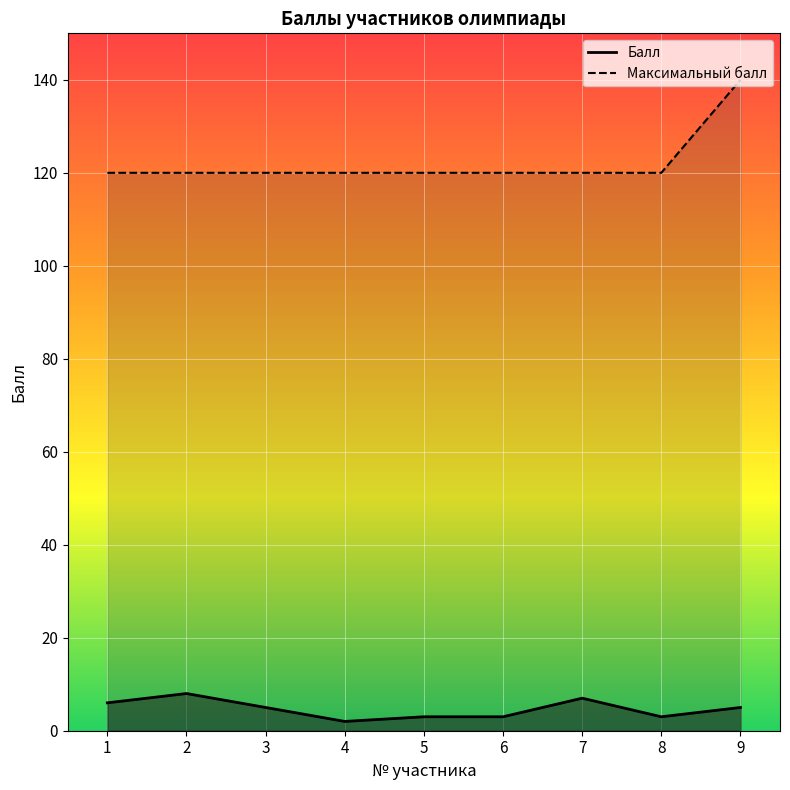

How many lines are shown in the chart?

2